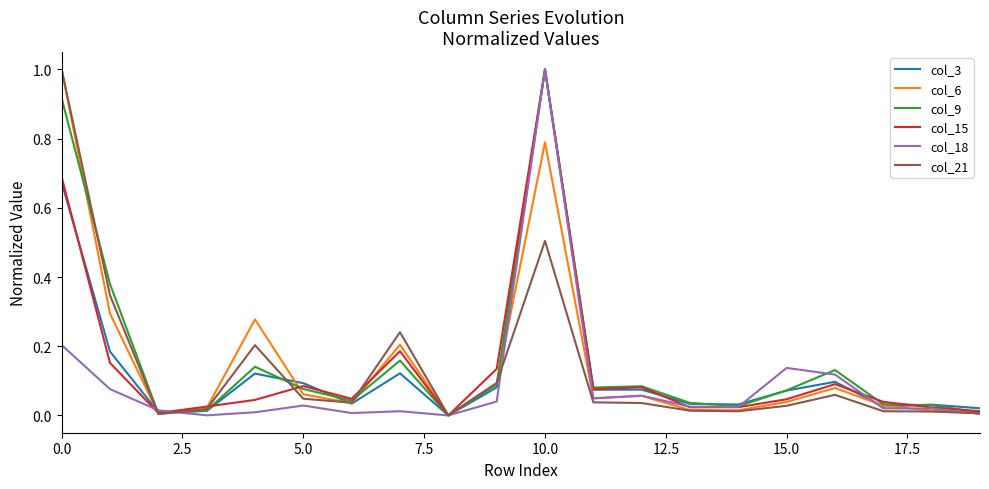

What is the greatest value displayed?

1.0